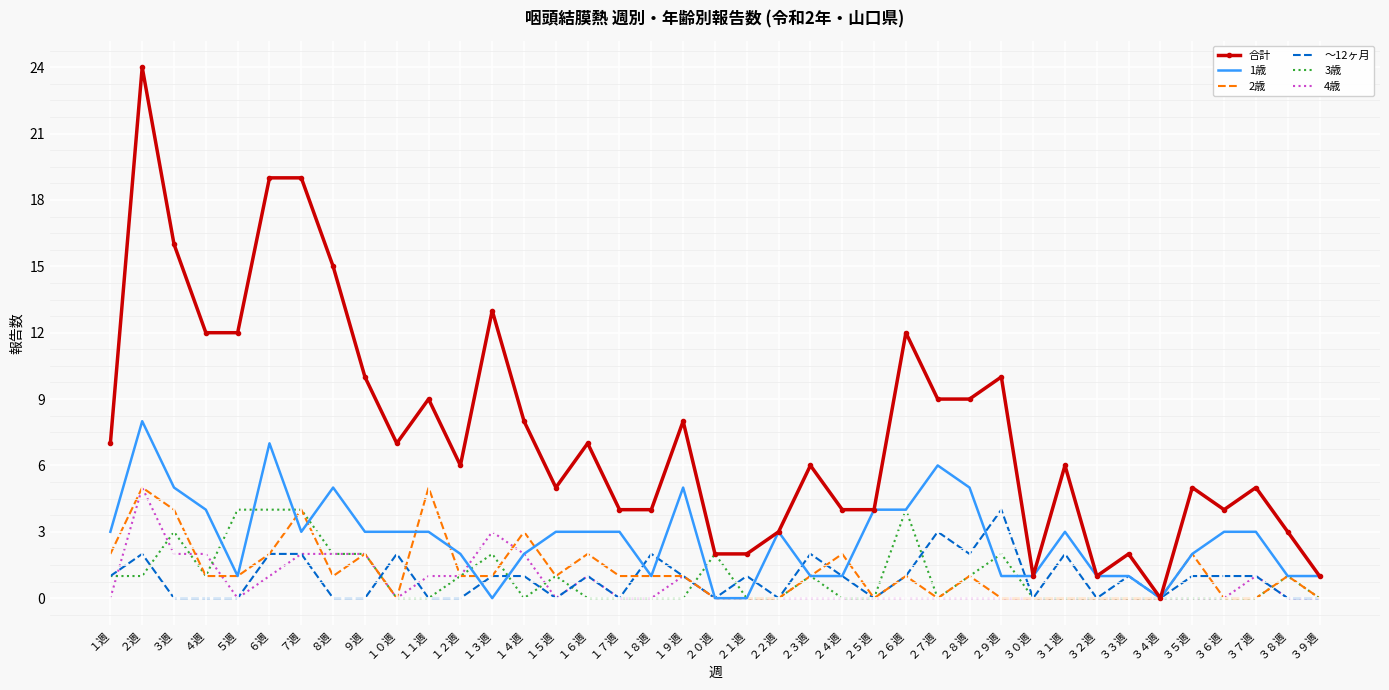

The ～12ヶ月 series shows 2 at ２３週. True or false?

True